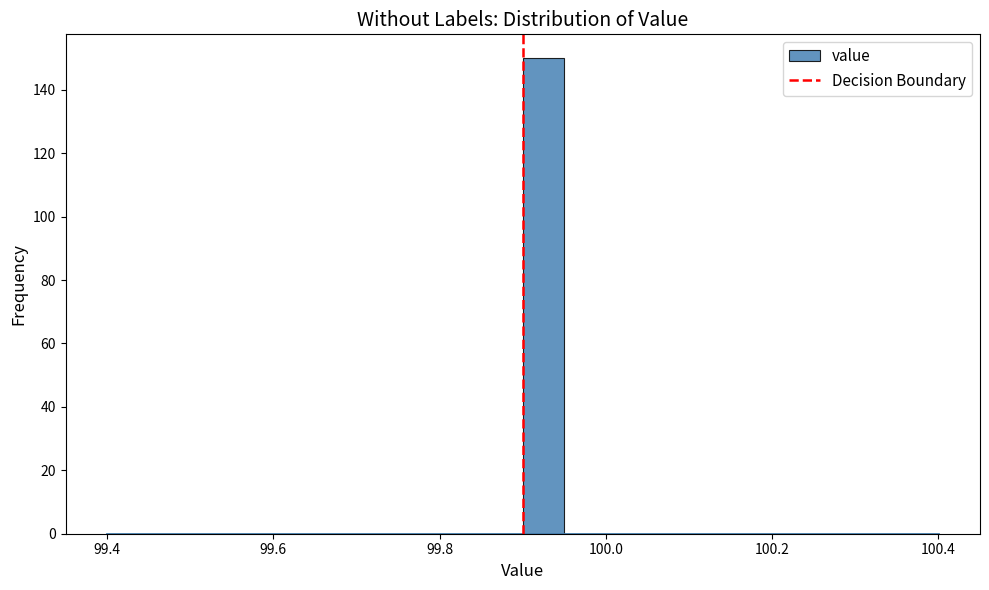

Around what value on the x-axis is the tallest bar? Give the approximate position of its centre, as read against the axis.

99.92